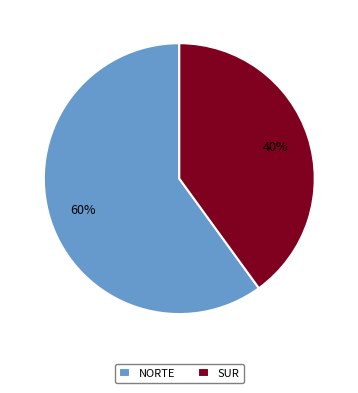

How many segments does this pie chart have?

2